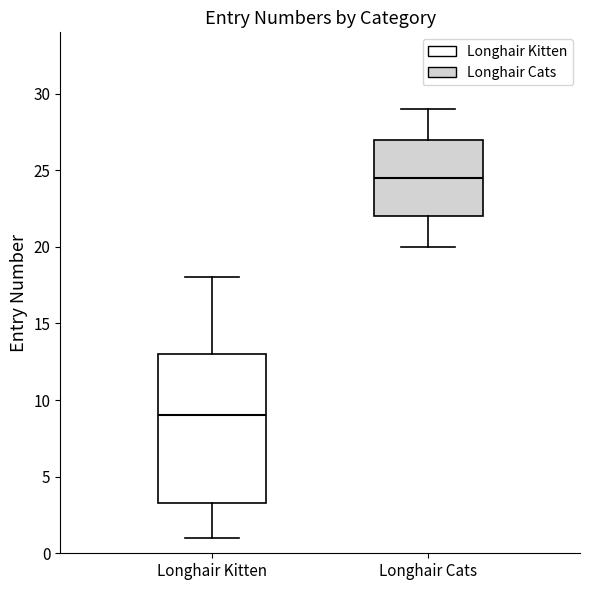

Where does the median line of the box for Longhair Cats sit on the y-axis? The values are not printed on the chart, so give them approximately, as read against the axis.

24.5